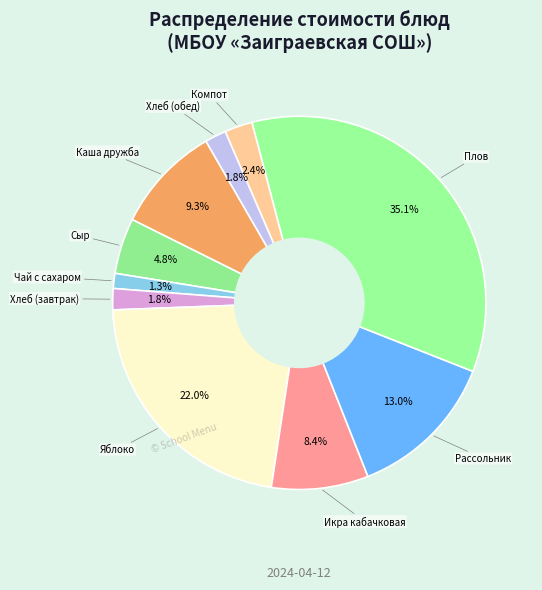

How many slices are in this pie chart?

10